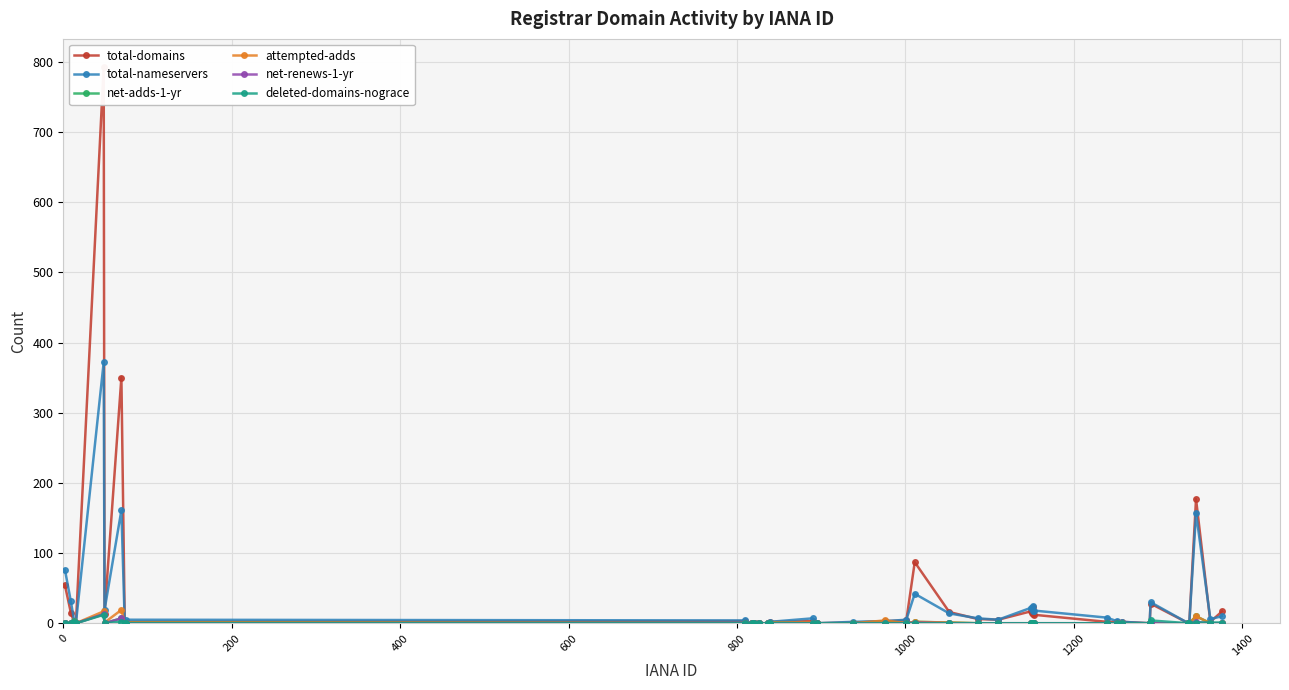

How many series are shown in this chart?

6